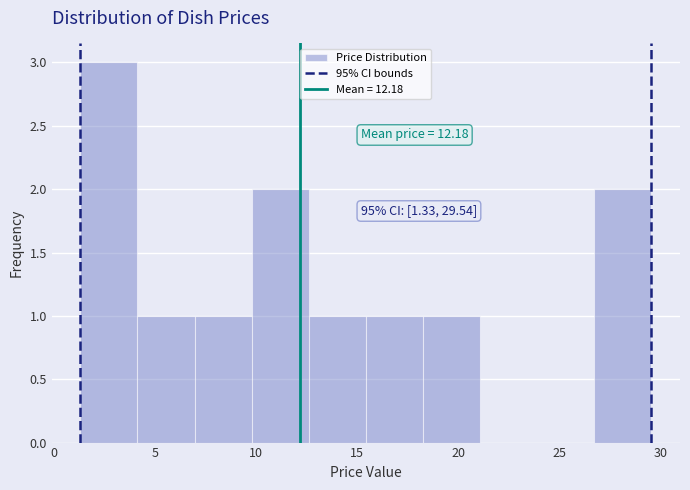

Which range on the x-axis has the tallest bar?

1.5 to 4.0